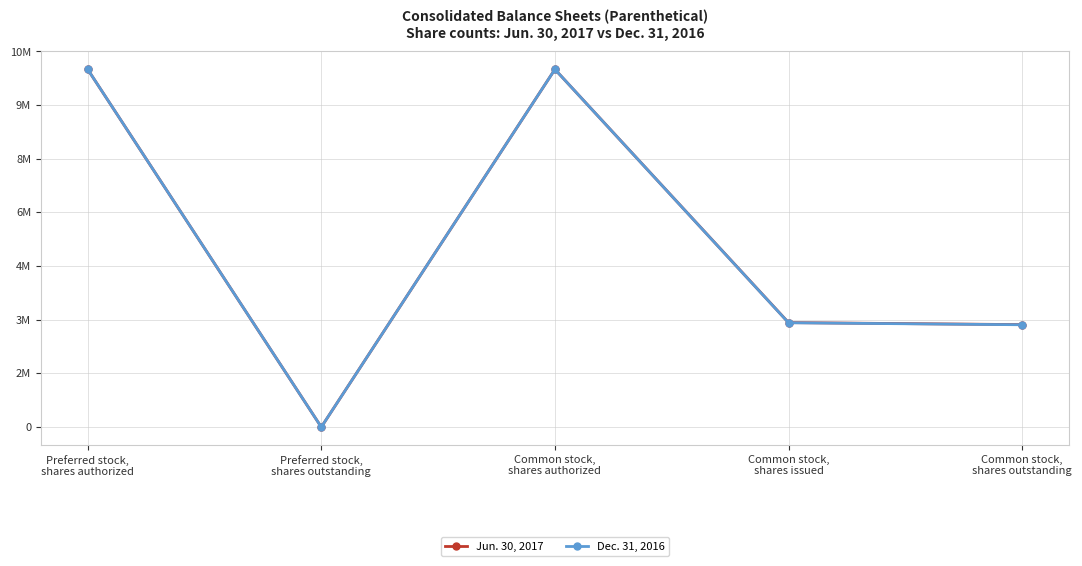

What are all the series names shown in the legend?

Jun. 30, 2017, Dec. 31, 2016